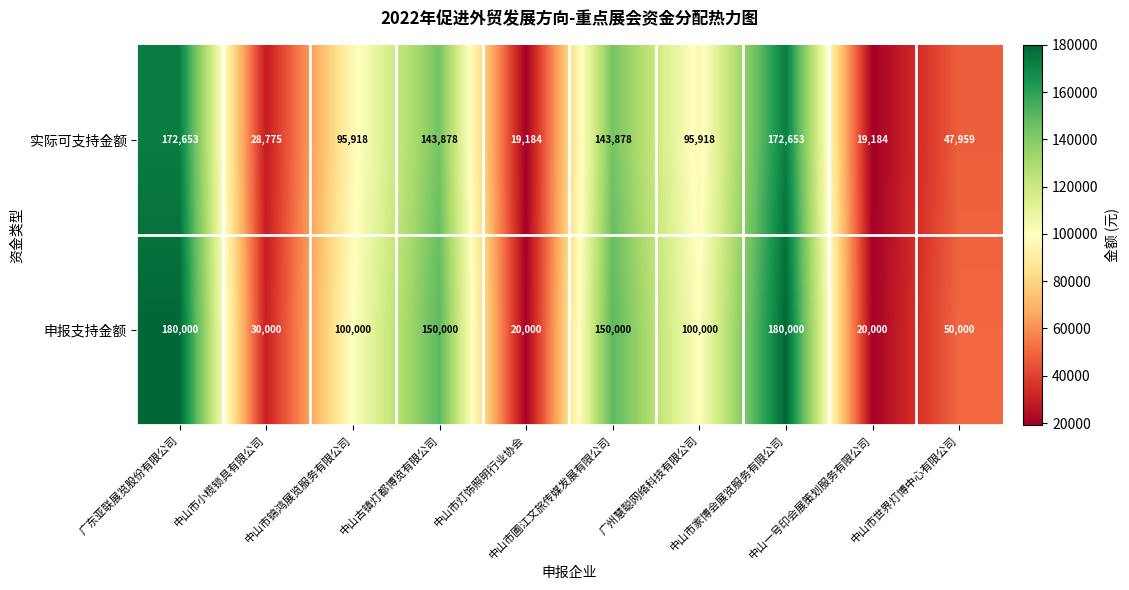

Rank the series by their maximum value, from lowest to highest.

实际可支持金额, 申报支持金额